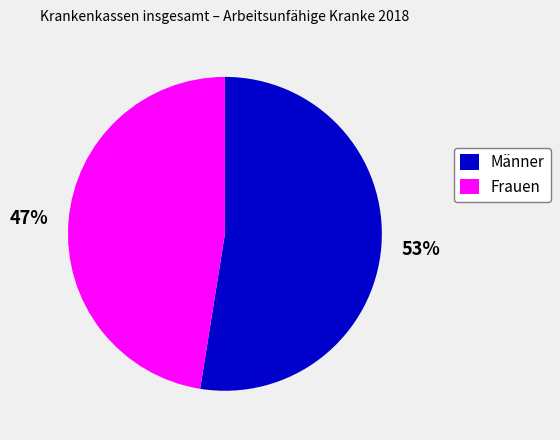

The Männer slice represents 44% of the pie. True or false?

False